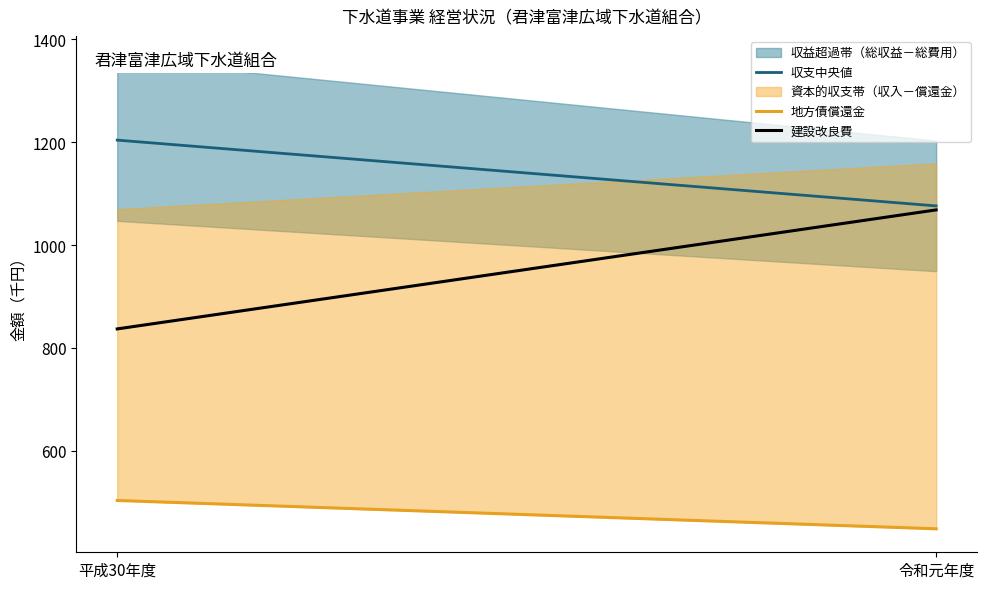

At which category is the sum across all series the highest?

令和元年度